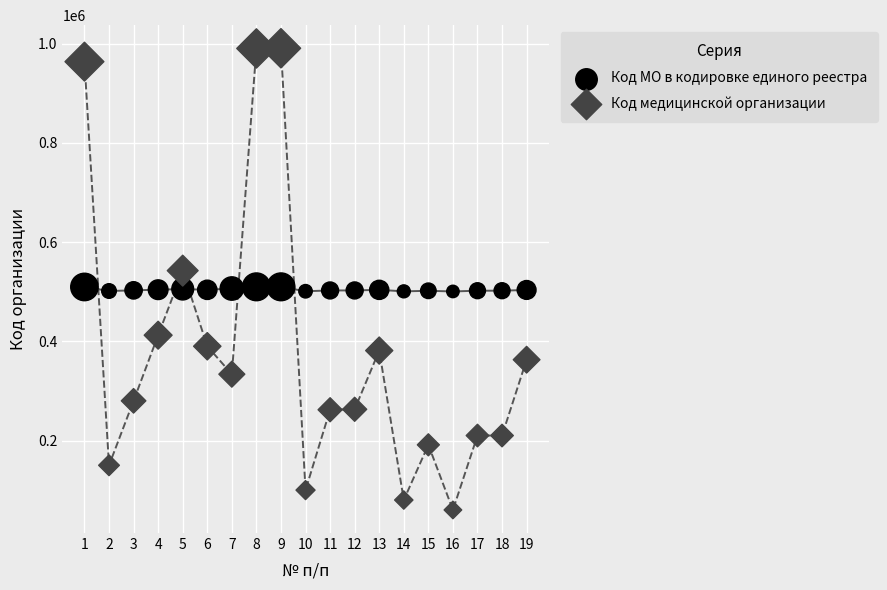

Which series has the widest spread of Y values?

Код медицинской организации